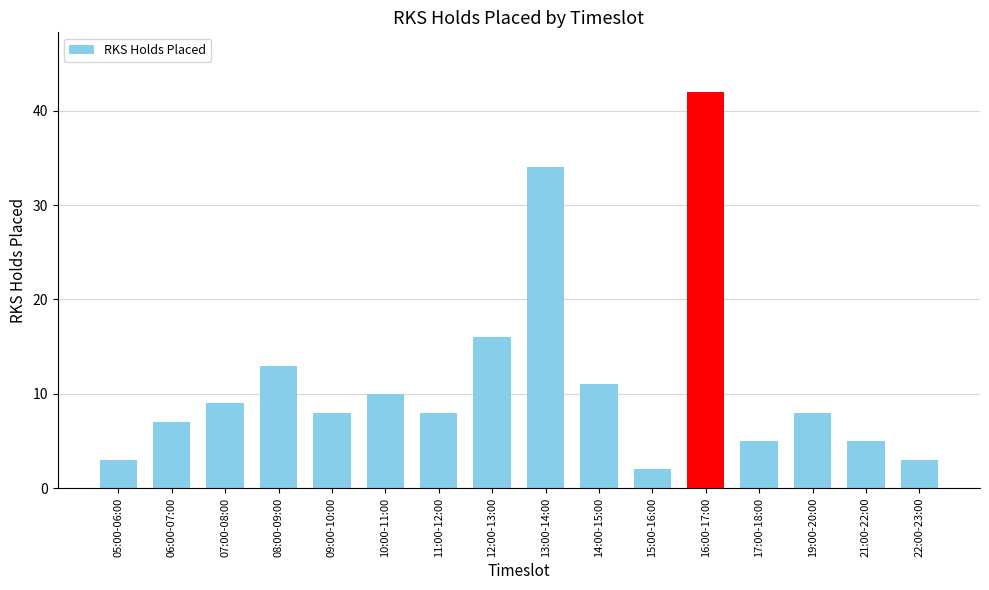

What is the label of the 10th bar from the right?

11:00-12:00